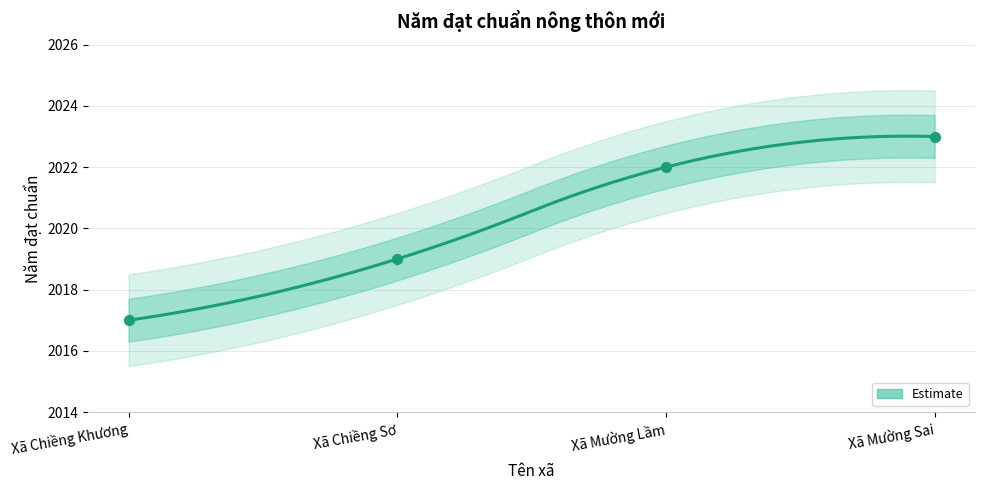

Between Xã Mường Sai and Xã Chiềng Khương, which is larger?

Xã Mường Sai